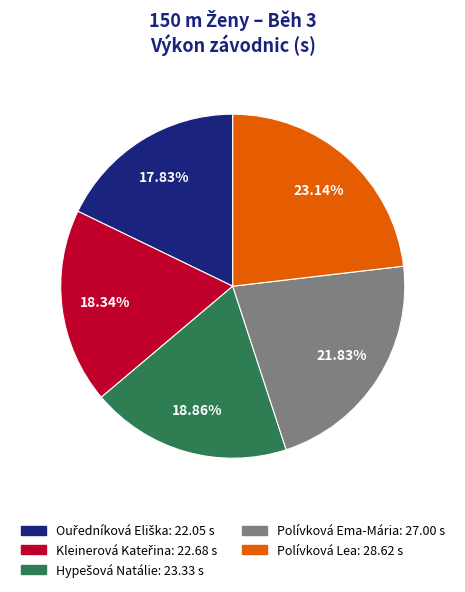

How many segments does this pie chart have?

5